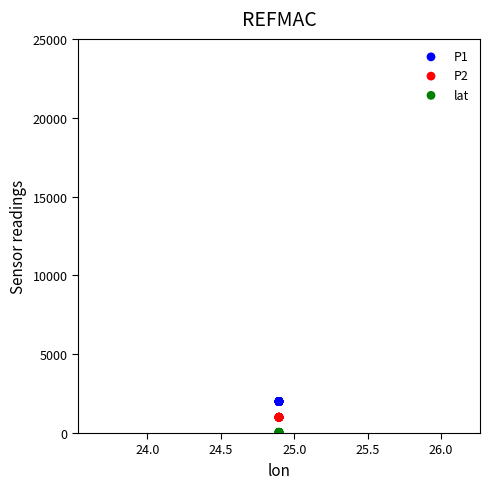

Which series contains the highest Y value?

P1